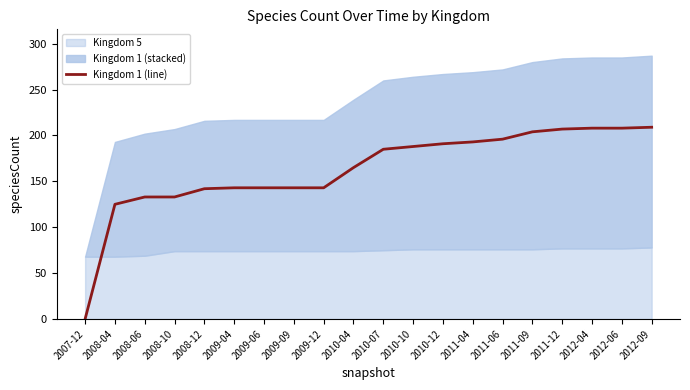

Which label corresponds to the largest value in the chart?

2012-09